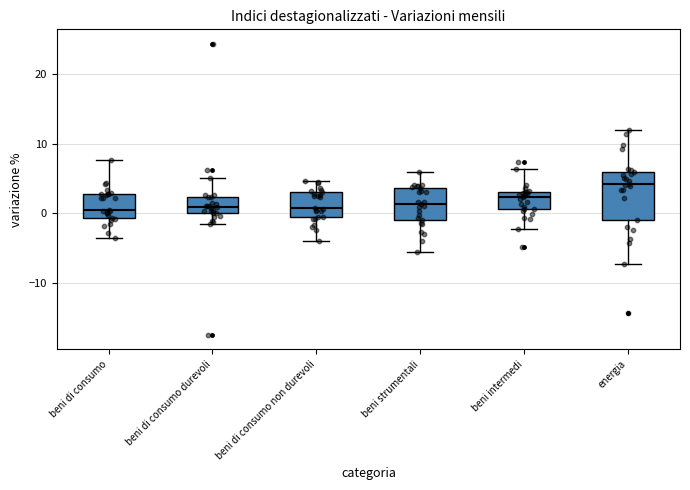

Where does the upper whisker of the box for beni di consumo durevoli end on the y-axis? The values are not printed on the chart, so give them approximately, as read against the axis.

5